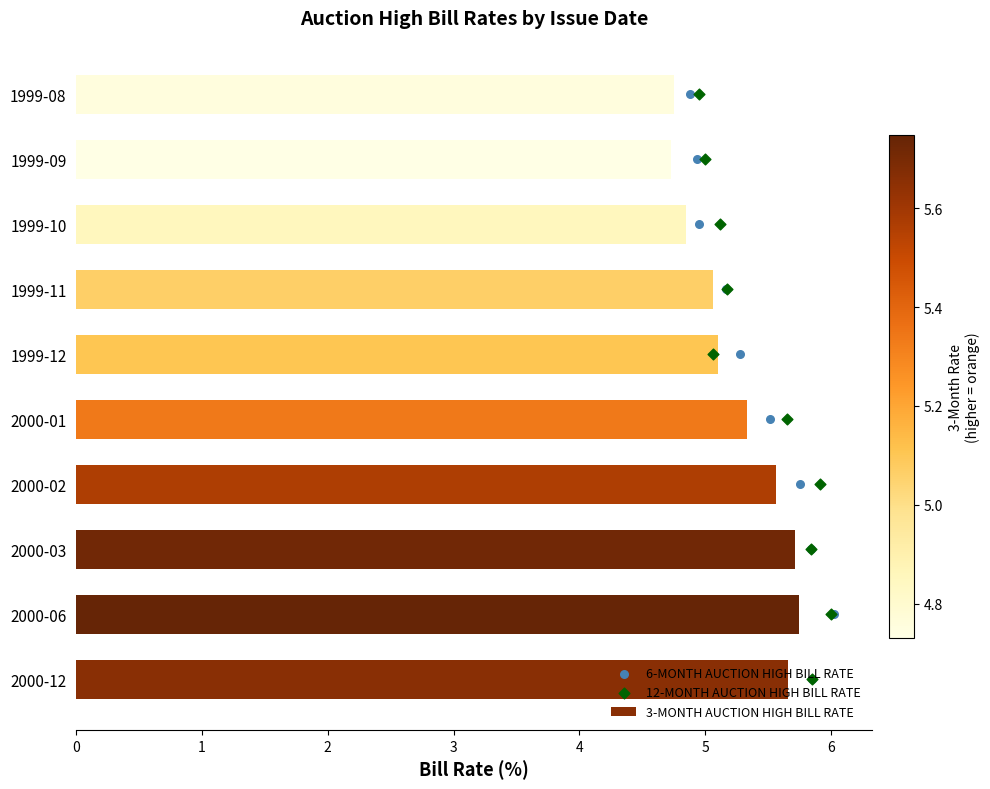

Which series contains the lowest Y value?

6-MONTH AUCTION HIGH BILL RATE